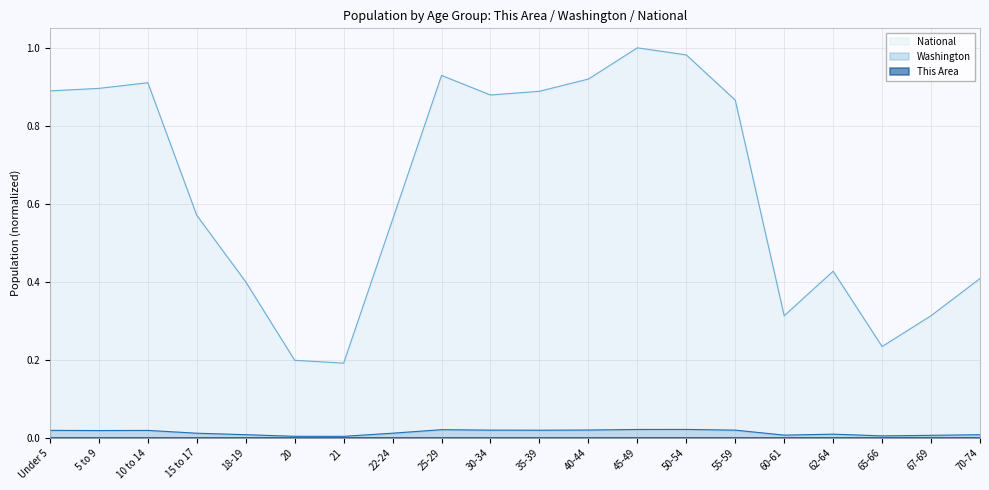

Reading left to right, what are all the values shown in this chart?

This Area: Under 5=0.0	5 to 9=0.0	10 to 14=0.0	15 to 17=0.0	18-19=0.0	20=0.0	21=0.0	22-24=0.0	25-29=0.0	30-34=0.0	35-39=0.0	40-44=0.0	45-49=0.0	50-54=0.0	55-59=0.0	60-61=0.0	62-64=0.0	65-66=0.0	67-69=0.0	70-74=0.0
Washington: Under 5=0.0	5 to 9=0.0	10 to 14=0.0	15 to 17=0.0	18-19=0.0	20=0.0	21=0.0	22-24=0.0	25-29=0.0	30-34=0.0	35-39=0.0	40-44=0.0	45-49=0.0	50-54=0.0	55-59=0.0	60-61=0.0	62-64=0.0	65-66=0.0	67-69=0.0	70-74=0.0
National: Under 5=0.9	5 to 9=0.9	10 to 14=0.9	15 to 17=0.6	18-19=0.4	20=0.2	21=0.2	22-24=0.6	25-29=0.9	30-34=0.9	35-39=0.9	40-44=0.9	45-49=1.0	50-54=1.0	55-59=0.9	60-61=0.3	62-64=0.4	65-66=0.2	67-69=0.3	70-74=0.4